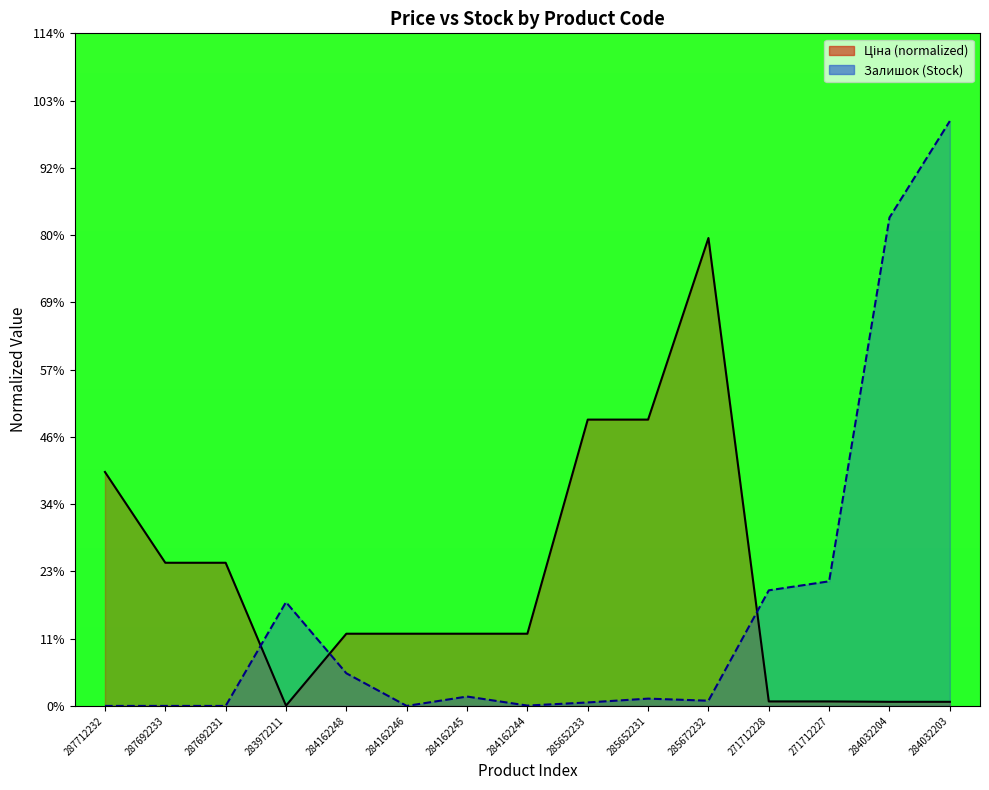

At which category does Ціна reach its first local peak?

285672232